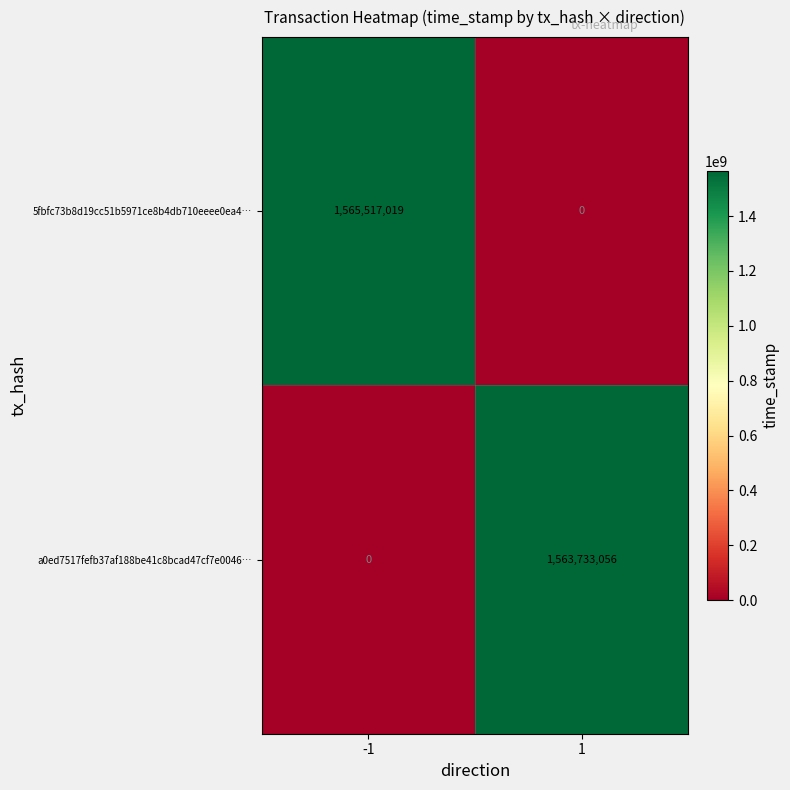

Reading left to right, extract all data points from this chart.

5fbfc73b8d19cc51b5971ce8b4db710eeee0ea4…: 1565517019	0
a0ed7517fefb37af188be41c8bcad47cf7e0046…: 0	1563733056